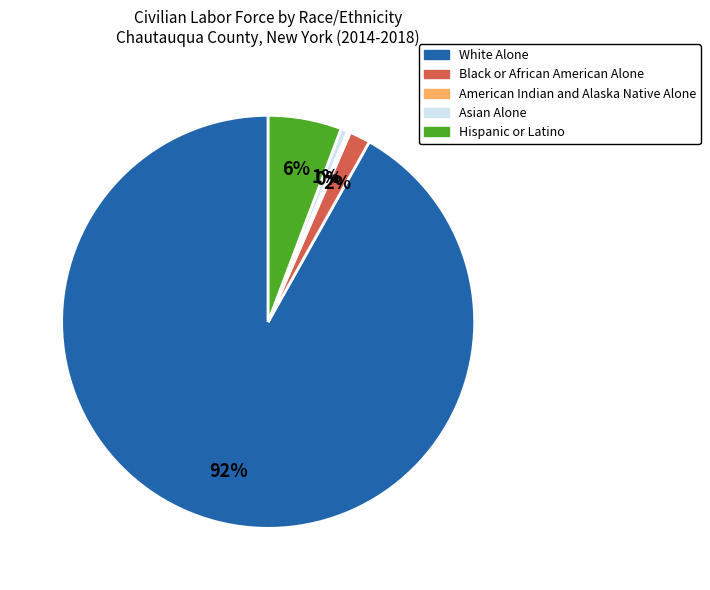

What percentage is the Black or African American Alone slice, to the nearest percent?

2%